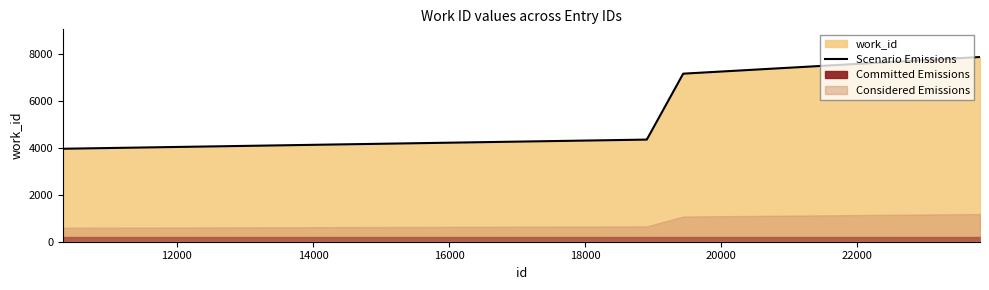

What is the value of the 2nd point from the left?

4353